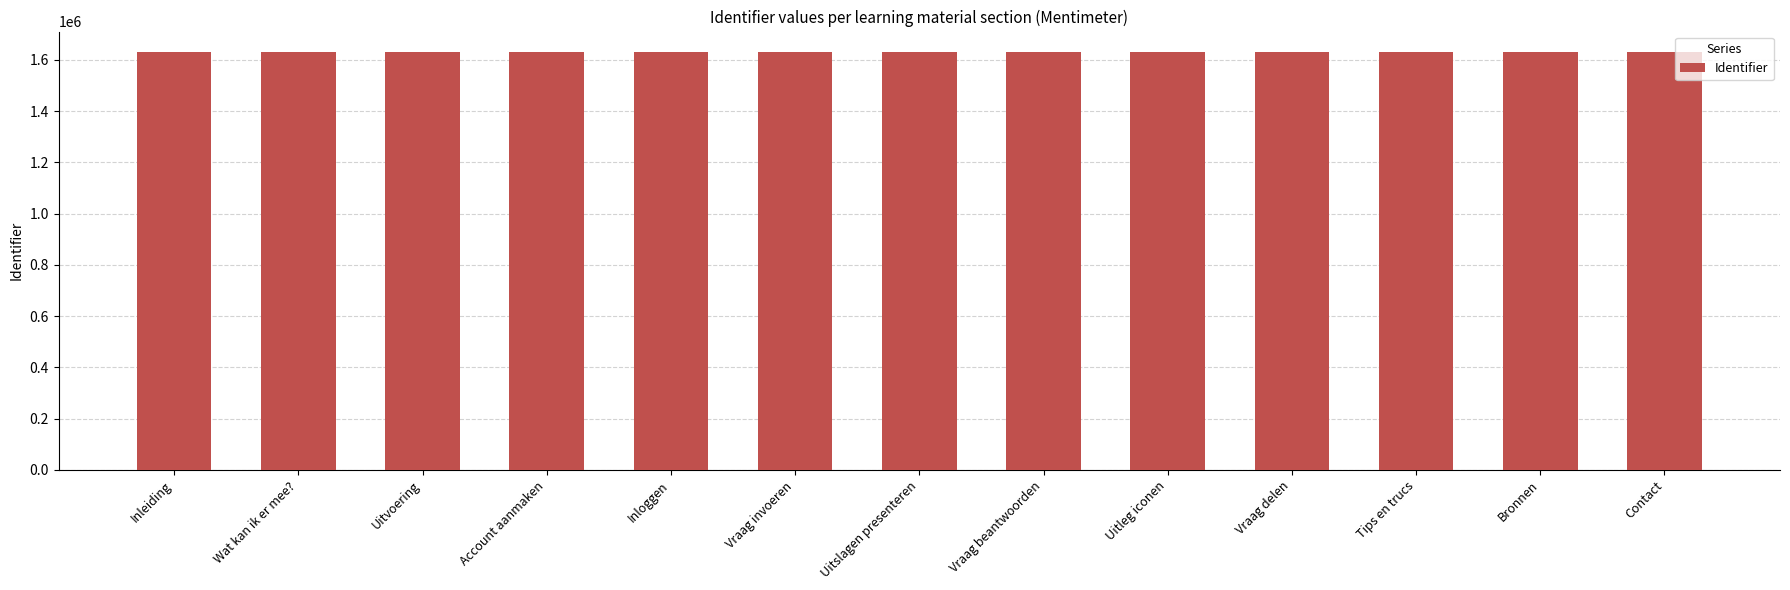

The chart shows a value of 2712218 at Inleiding. True or false?

False